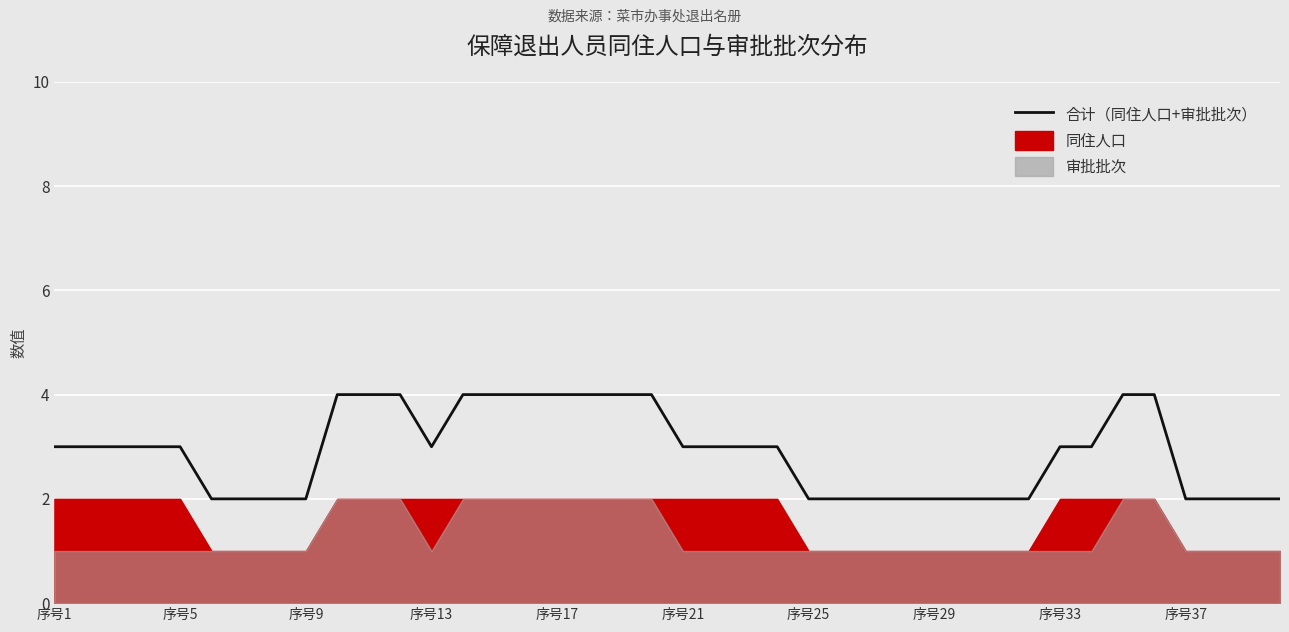

What is the difference between the second highest and second lowest values?

2